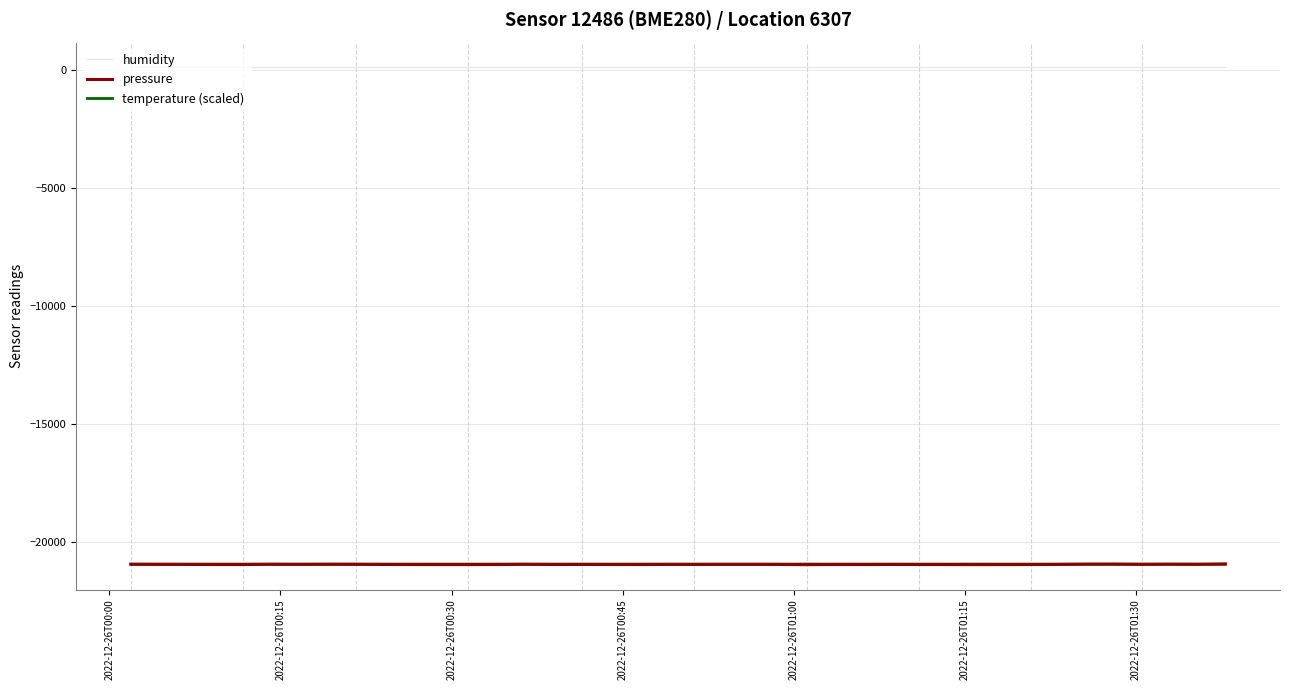

What is the minimum value shown in the chart?

-20958.7